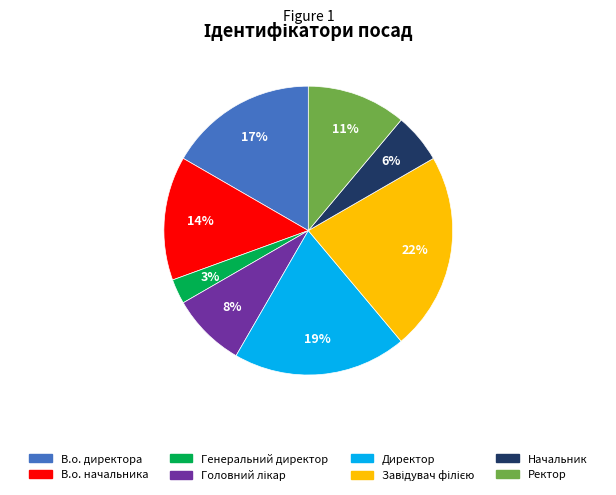

What is the smallest slice in the pie chart?

Генеральний директор